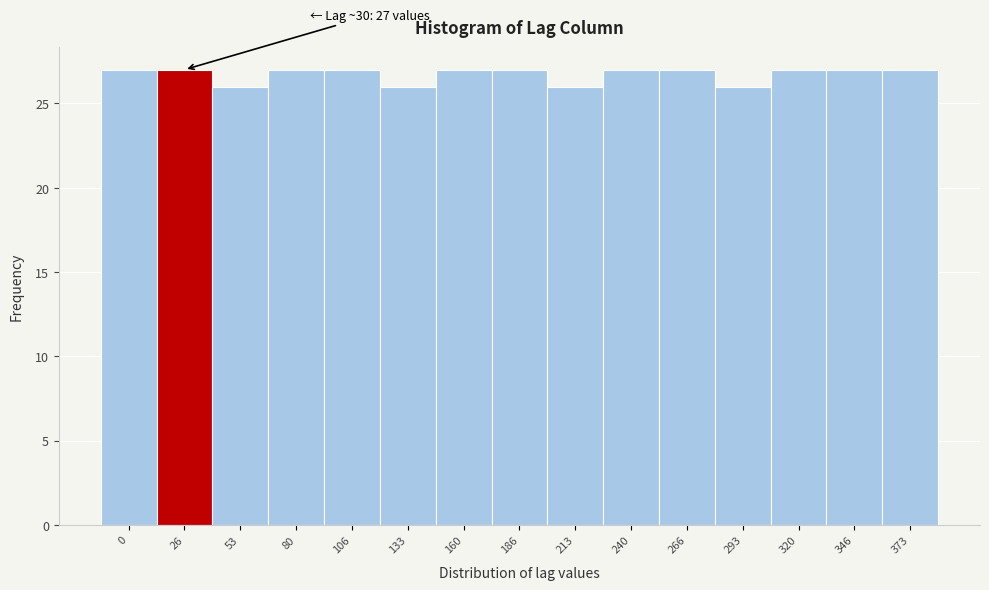

Reading left to right, transcribe all the data shown in this chart.

0=27	26=27	53=26	80=27	106=27	133=26	160=27	186=27	213=26	240=27	266=27	293=26	320=27	346=27	373=27